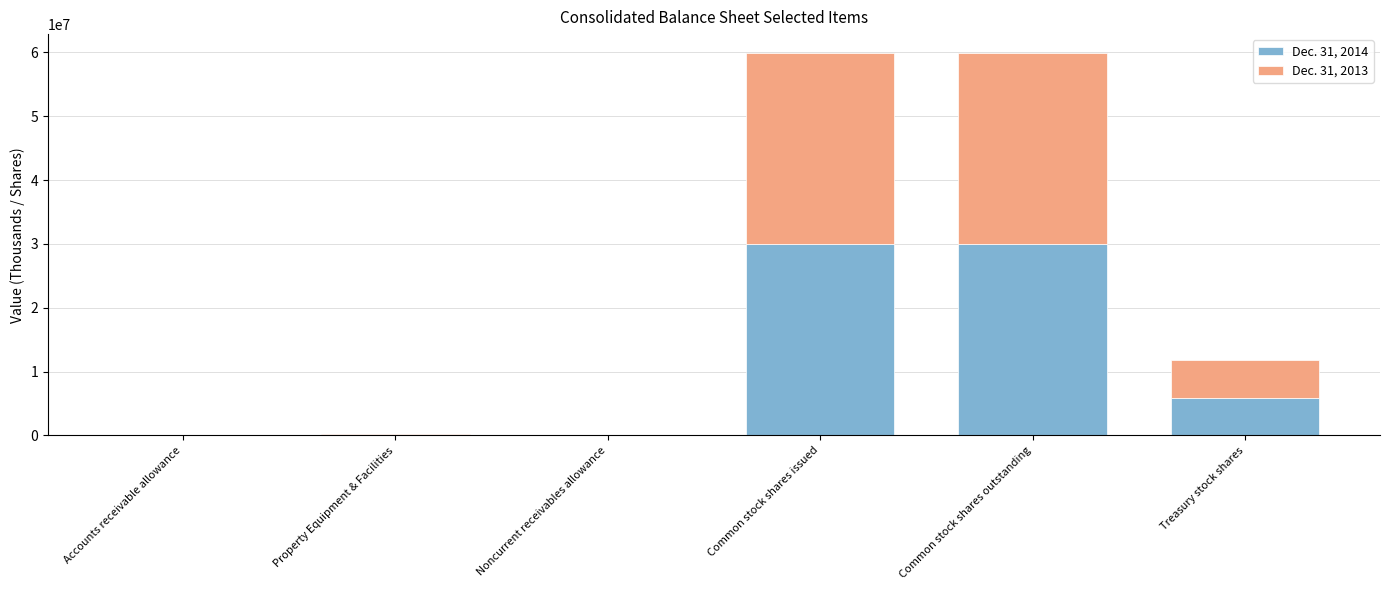

What is the total value across all series at Treasury stock shares?

11821082